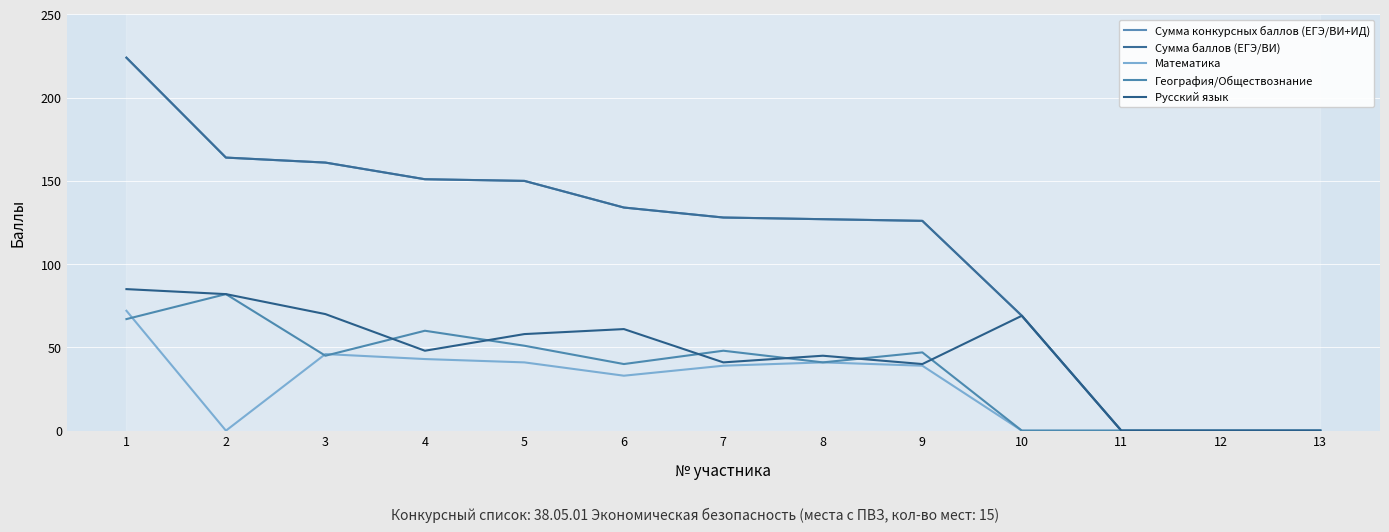

Is this an area chart (filled region under the line)?

No